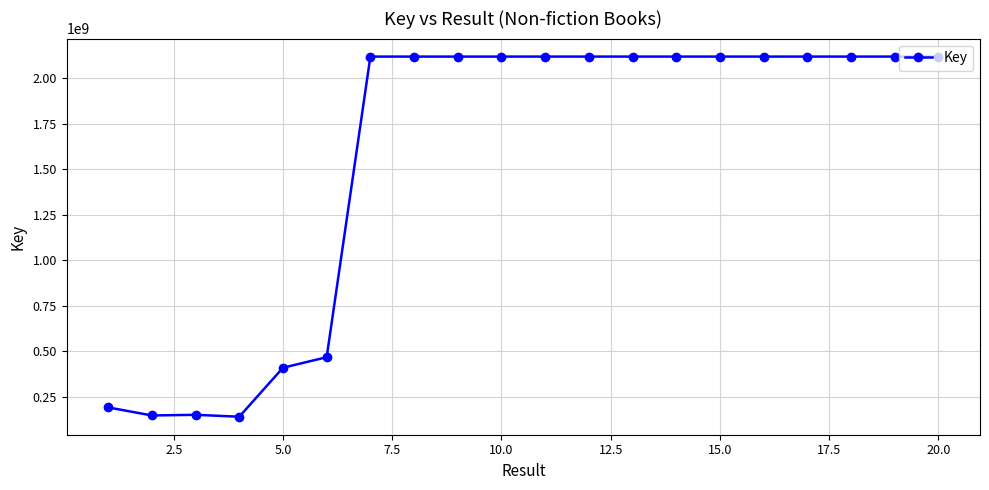

What is the minimum value shown in the chart?

139880757